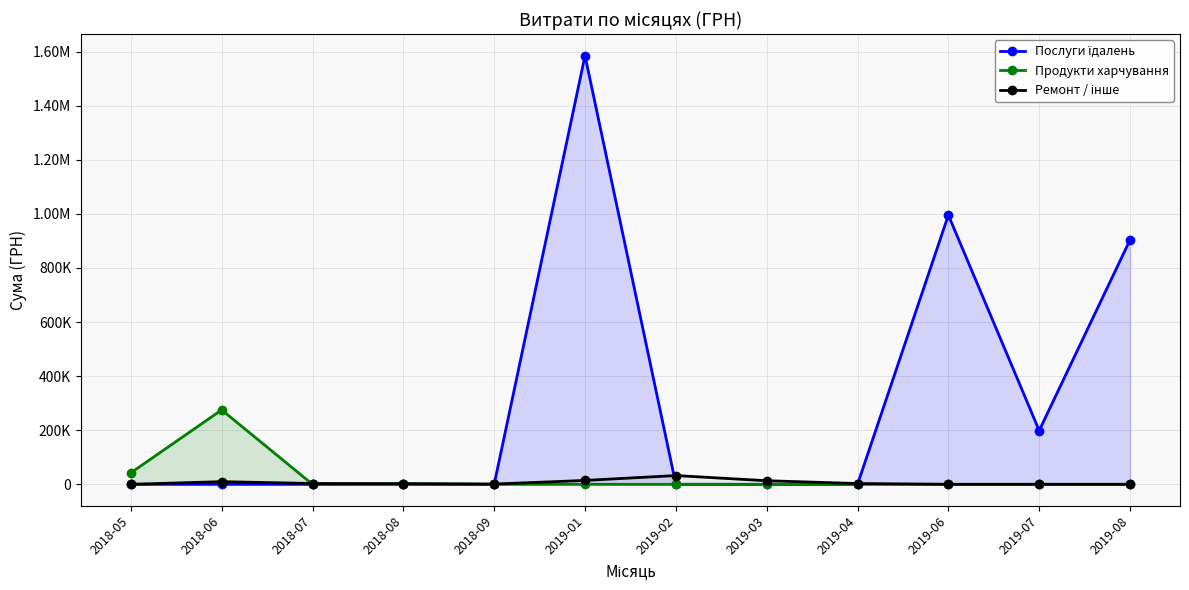

At which category does Ремонт / інше reach its first local valley?

2018-09